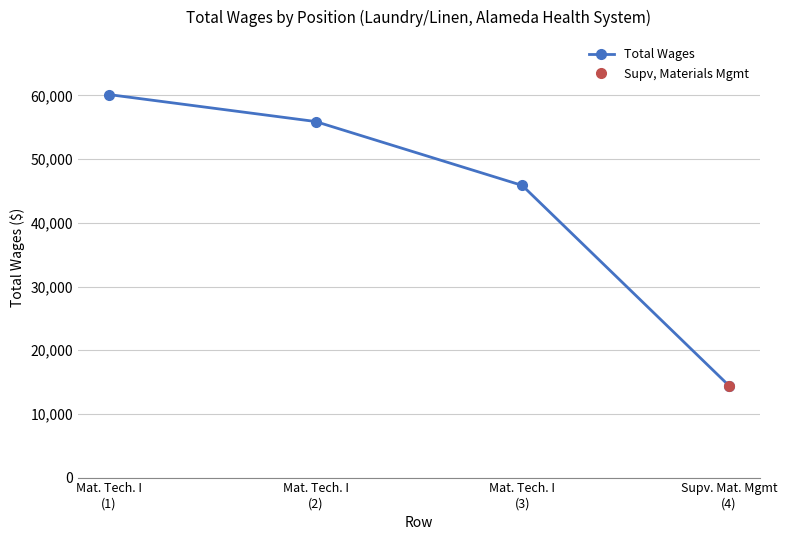

True or false: there are more than 1 points higher than both neighbors.

False